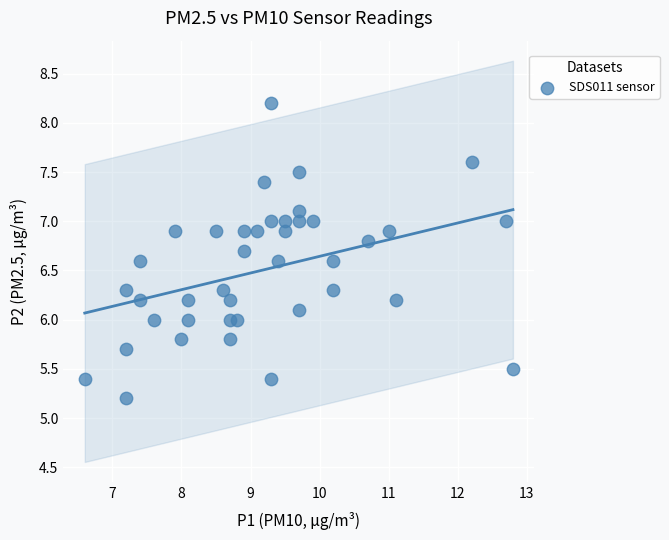

What is the range of X values (max minus min)?

6.2